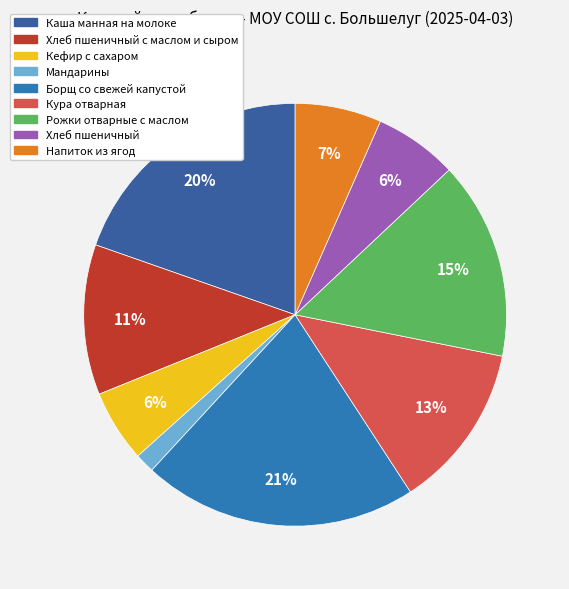

Rank the categories by value from highest to lowest.

Борщ со свежей капустой, Каша манная на молоке, Рожки отварные с маслом, Кура отварная, Хлеб пшеничный с маслом и сыром, Напиток из ягод, Хлеб пшеничный, Кефир с сахаром, Мандарины